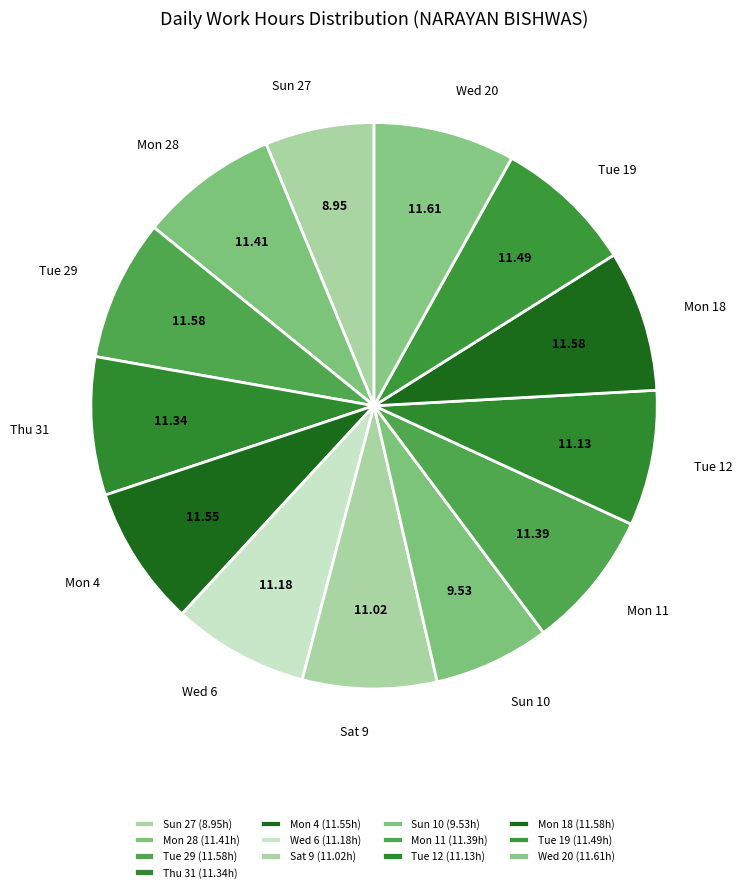

Approximately how many times larger is the value at Sun 27 compared to Mon 28?

0.8